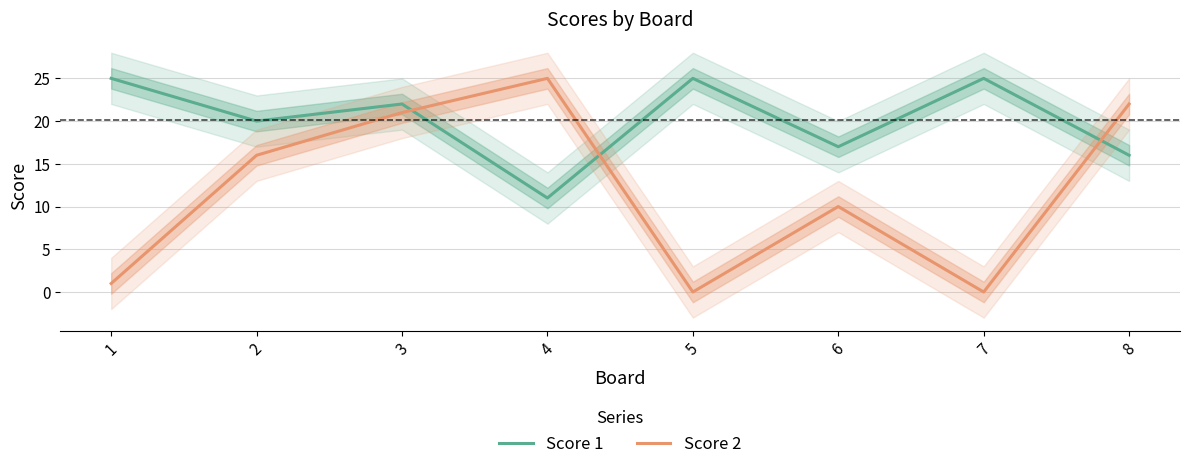

Is the value of Score 1 at 1 greater than the value of Score 2 at 7?

Yes